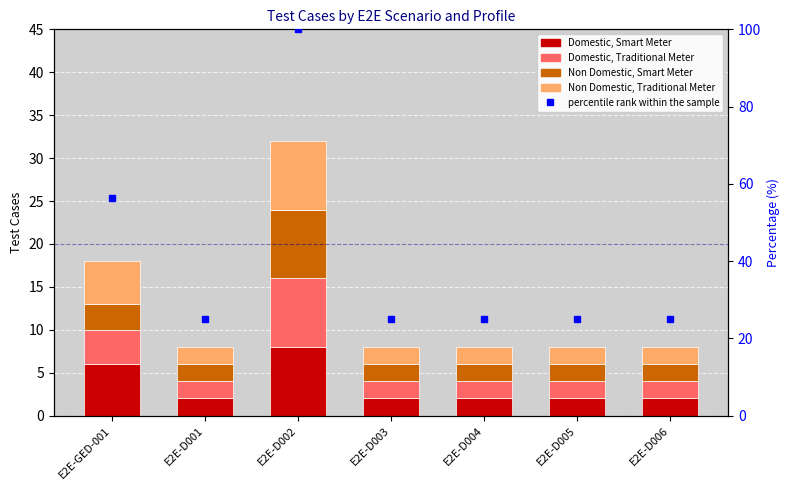

What is the total value across all series at E2E-D001?

33.0